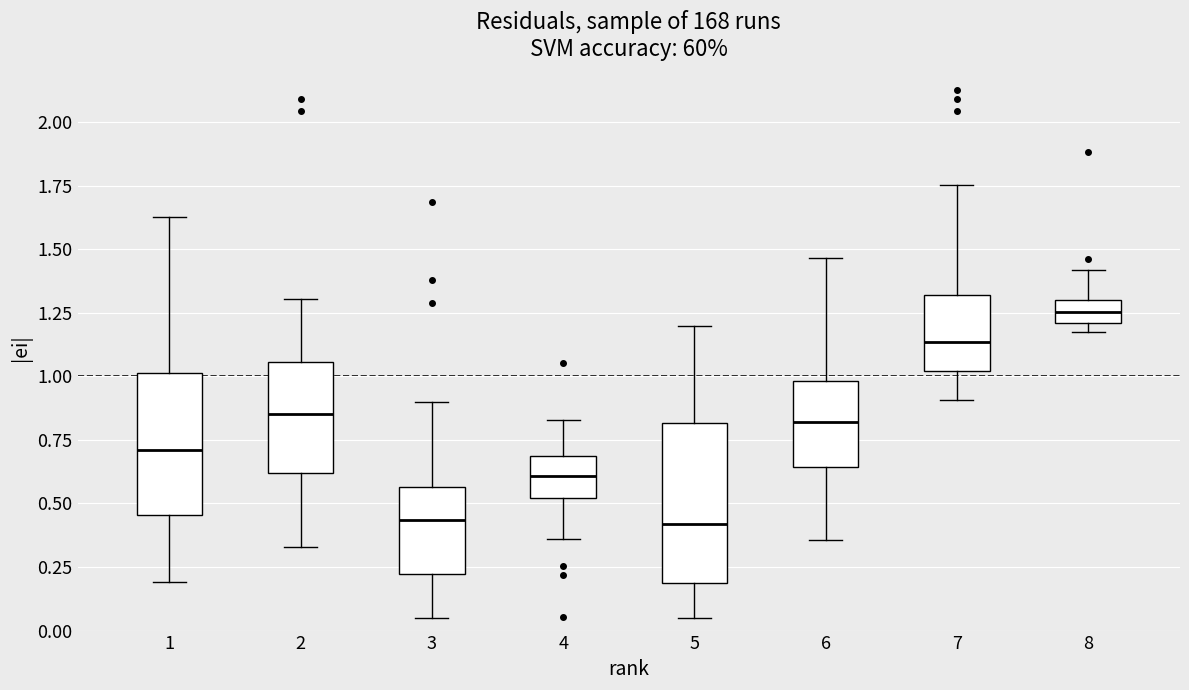

Where is the upper edge of the box at x = 7 on the y-axis? The values are not printed on the chart, so give them approximately, as read against the axis.

1.30